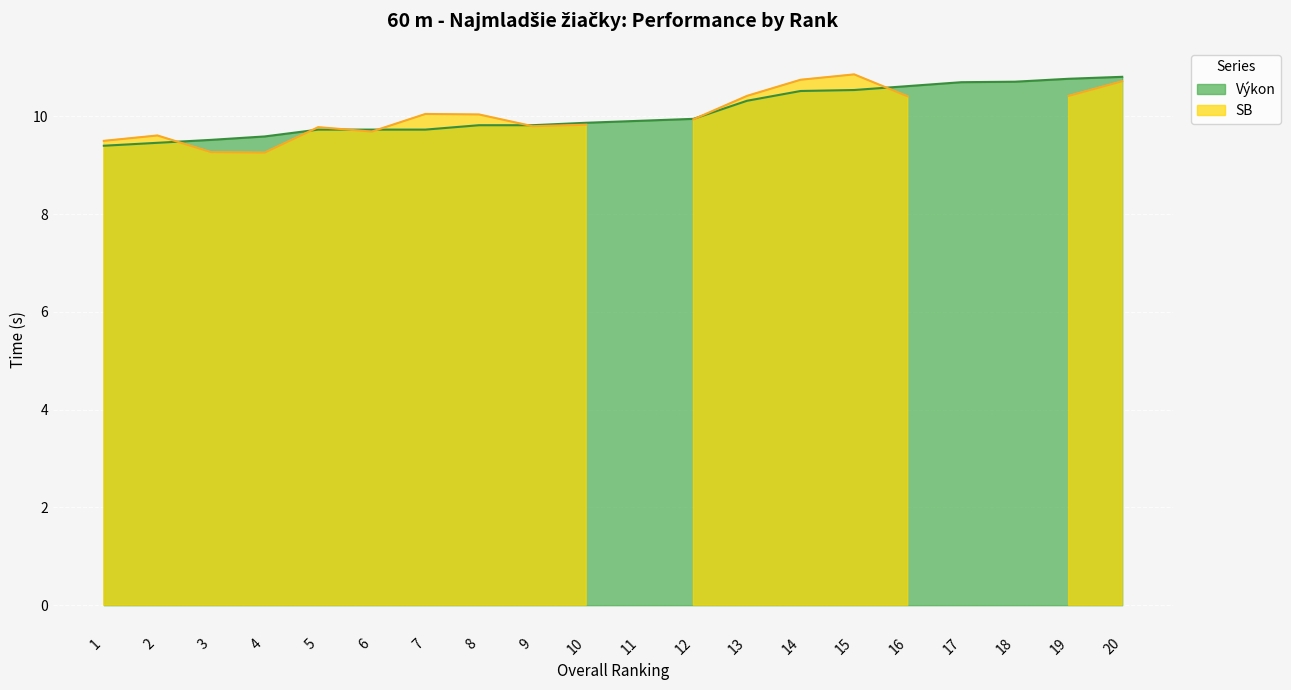

True or false: Výkon has a value of 17.9 at 13.

False